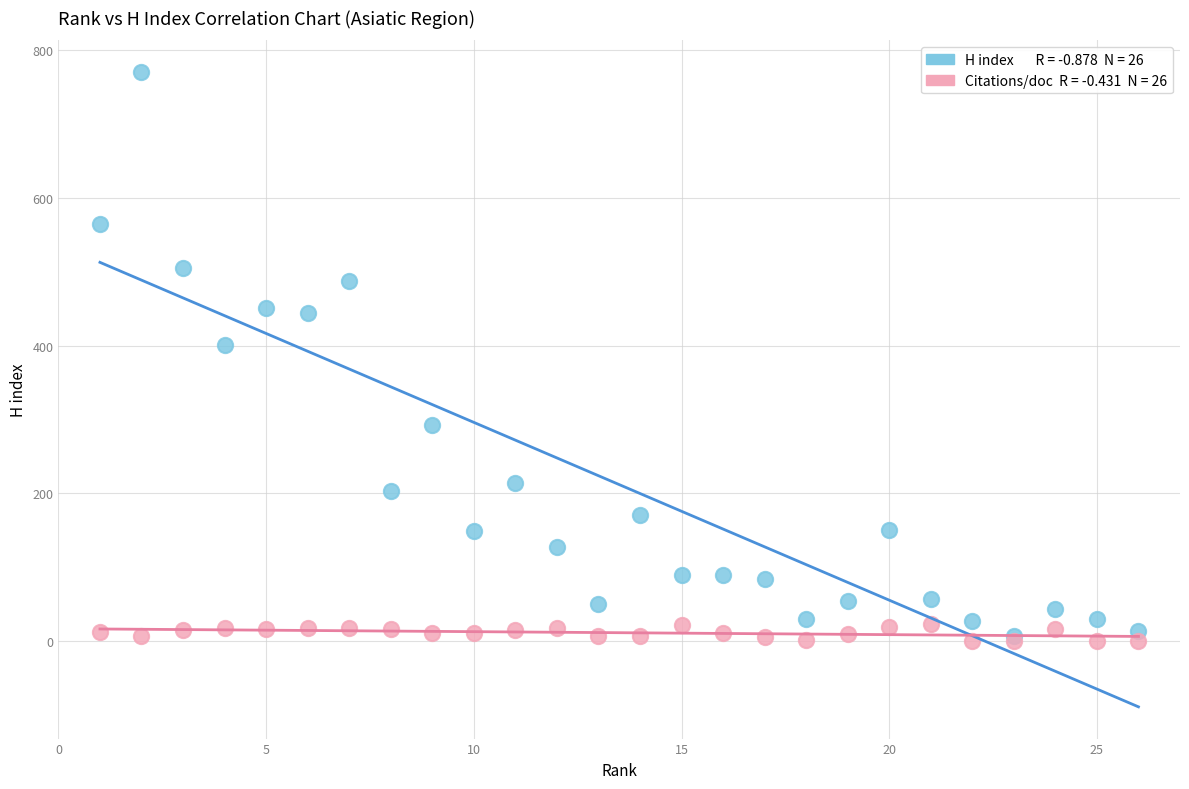

Across all series, what Y value is closest to 385?

401.0